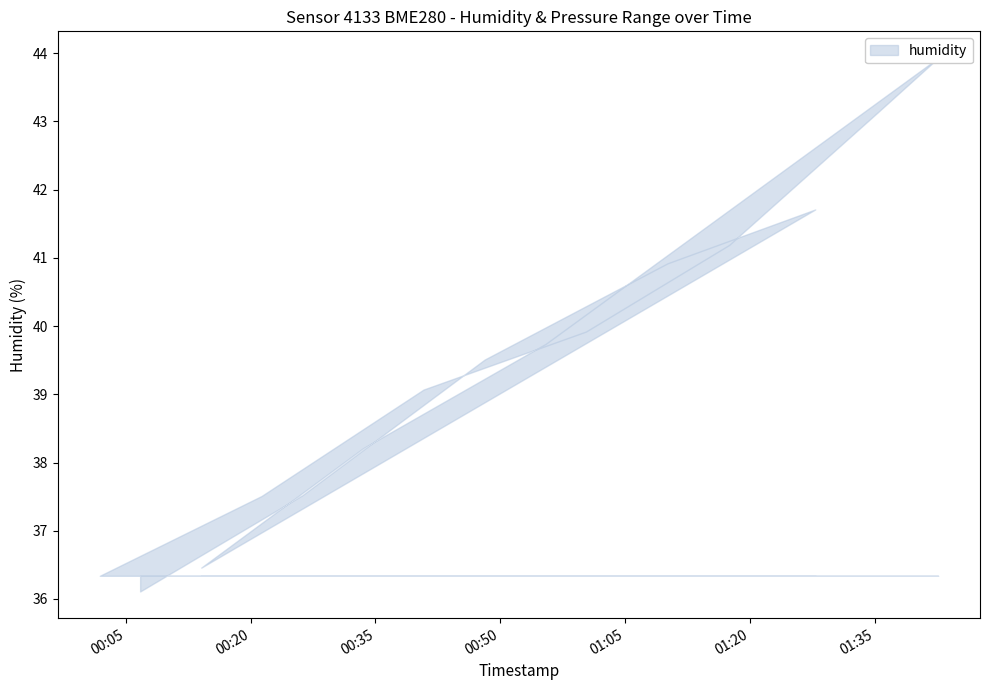

How many values in the humidity_upper series exceed 39?

9